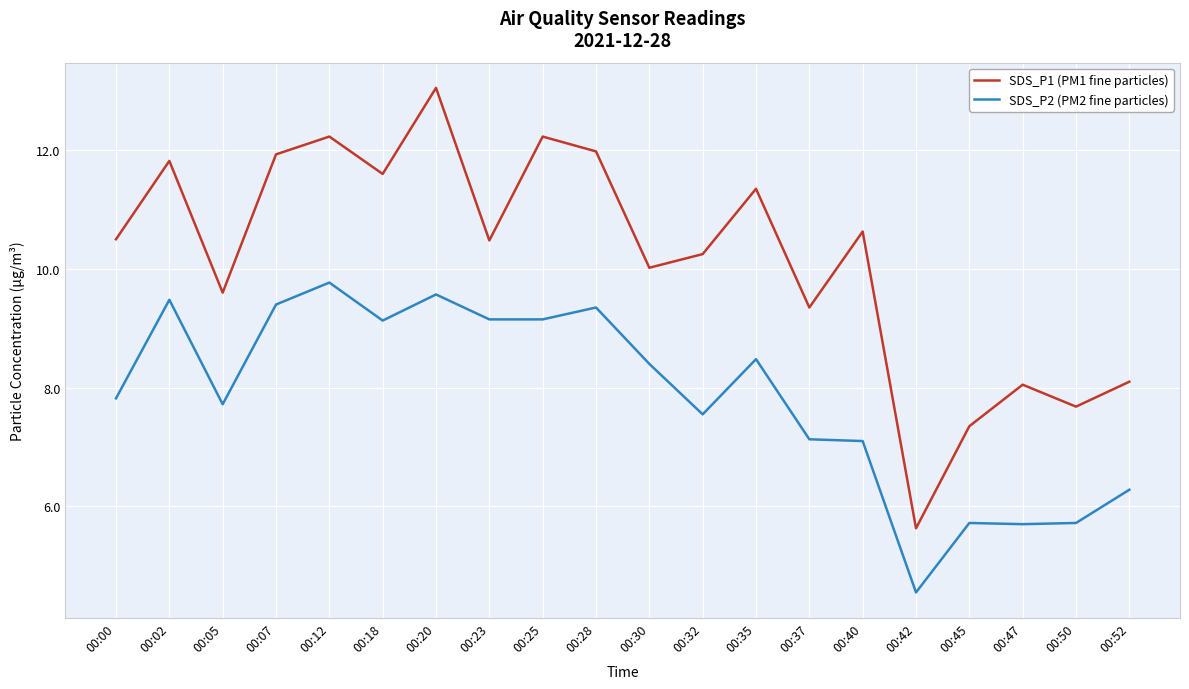

Read the SDS_P2 (PM2 fine particles) value at 00:05.

7.7